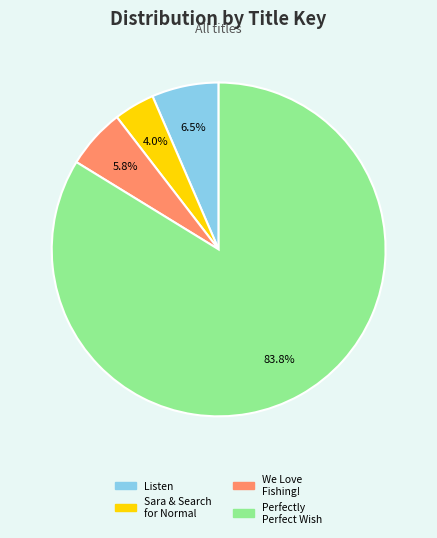

Count the number of slices in the pie.

4